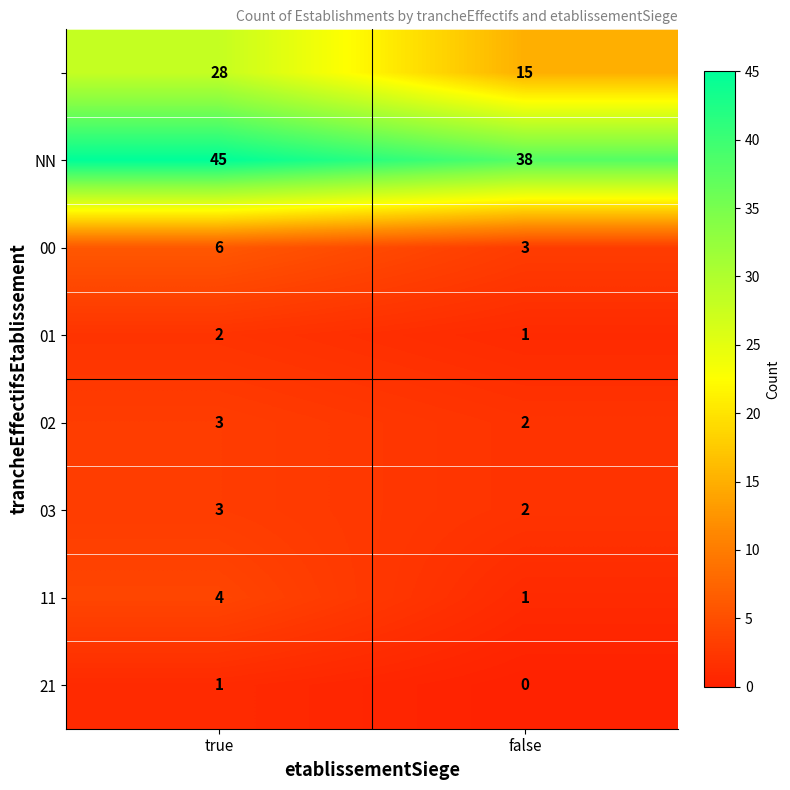

What is the difference between the highest and lowest values at false?

38